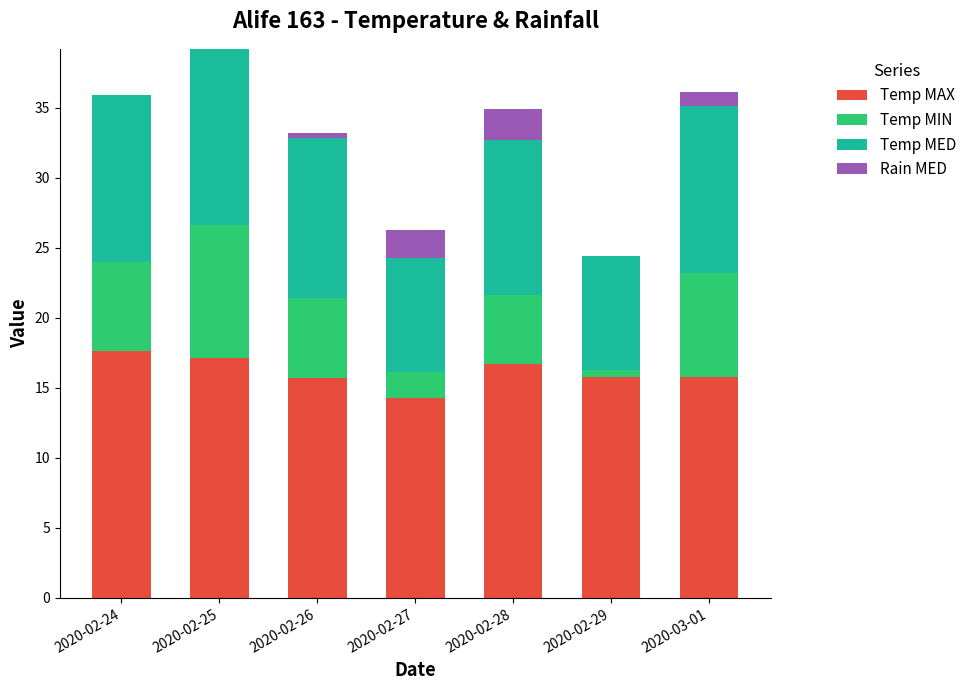

What is the total value across all series at 2020-02-27?

26.3